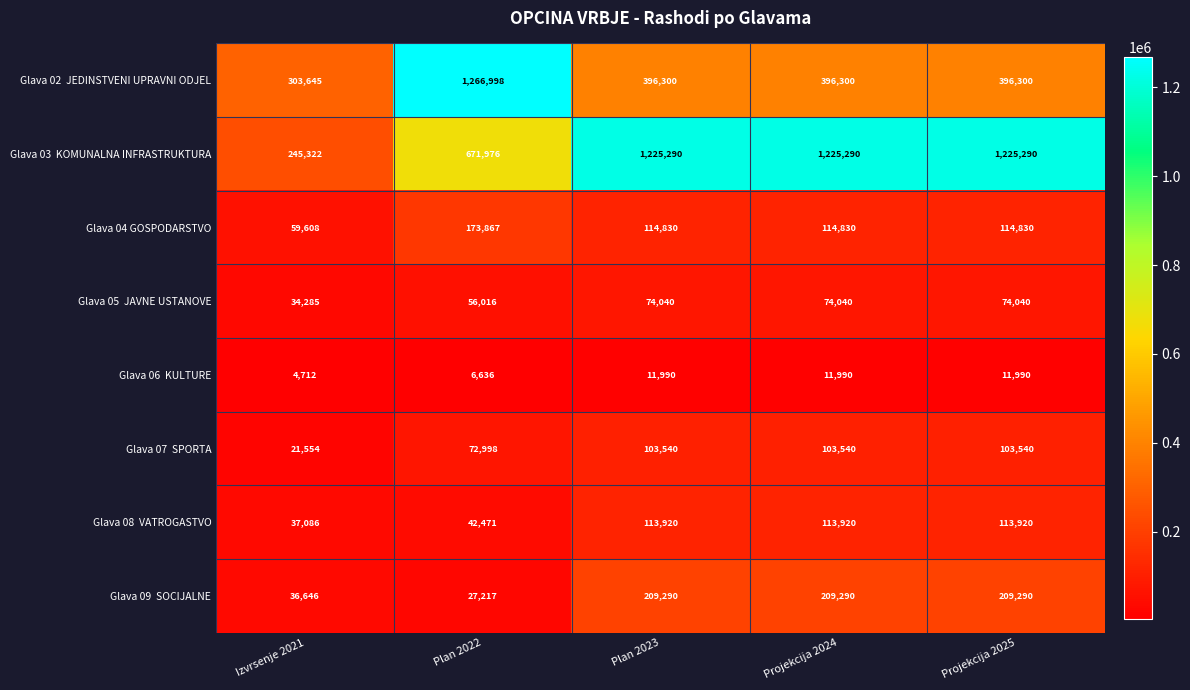

What is the greatest value displayed?

1266998